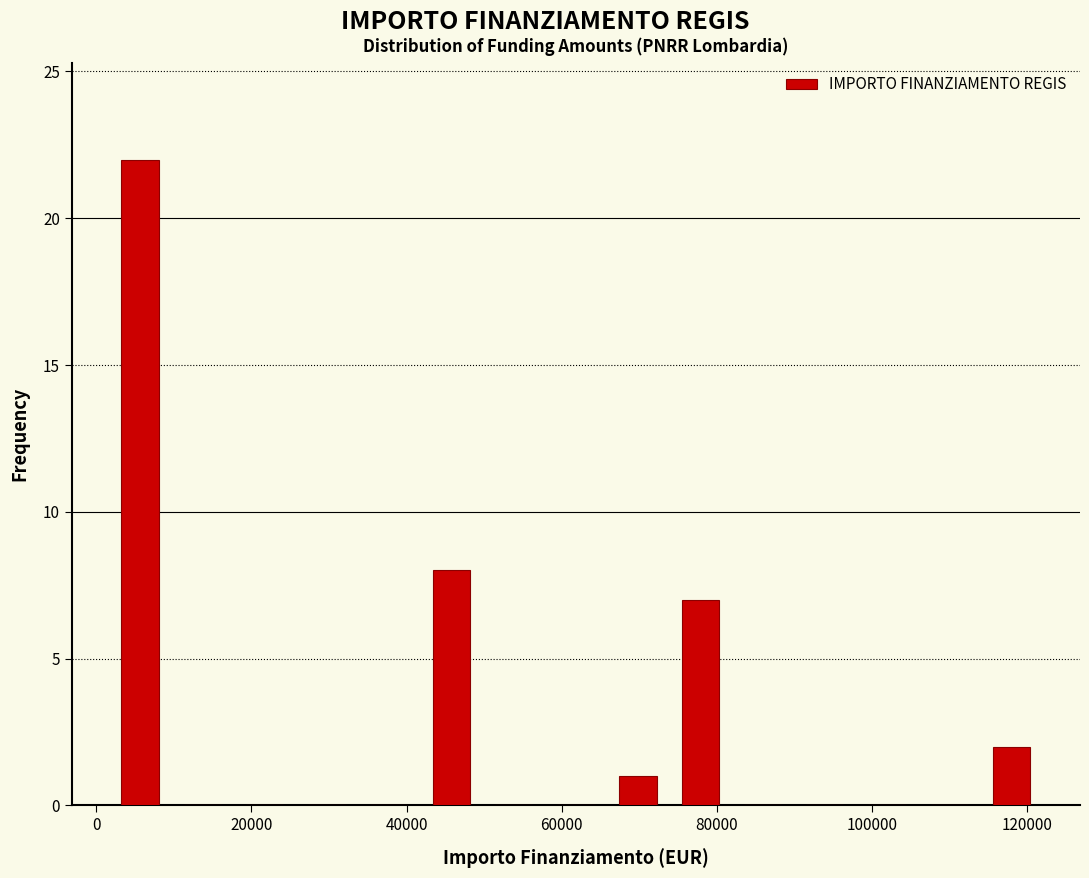

Which range on the x-axis has the tallest bar?

2000 to 10000